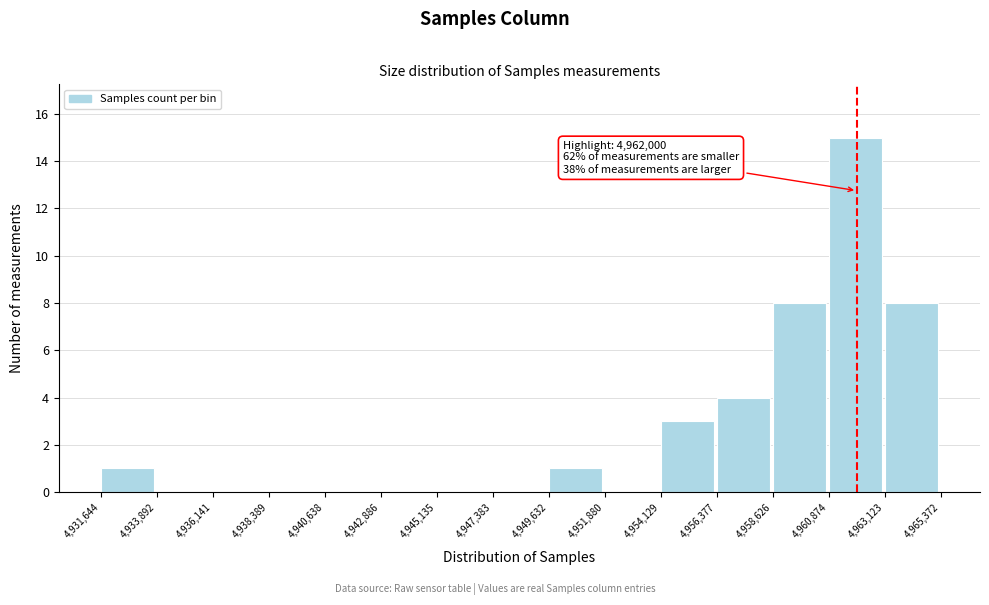

Over which range of the x-axis is the bar tallest?

4,960,874 to 4,963,123